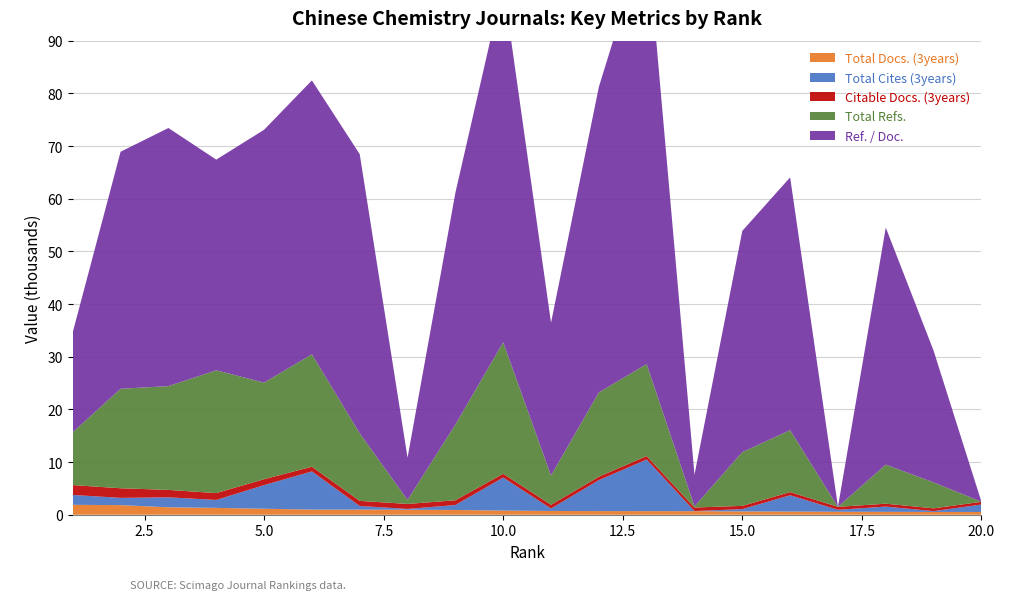

Reading left to right, transcribe all the data shown in this chart.

Total Docs. (3years): 1=1878	2=1824	3=1411	4=1297	5=1133	6=974	7=967	8=947	9=901	10=784	11=714	12=689	13=682	14=671	15=623	16=599	17=562	18=547	19=528	20=523
Total Cites (3years): 1=1878	2=1376	3=1891	4=1512	5=4484	6=7249	7=698	8=152	9=940	10=6266	11=459	12=5872	13=9802	14=28	15=445	16=3098	17=377	18=997	19=156	20=1412
Citable Docs. (3years): 1=1874	2=1824	3=1411	4=1297	5=1126	6=890	7=967	8=947	9=901	10=726	11=714	12=659	13=654	14=671	15=611	16=598	17=559	18=547	19=528	20=518
Total Refs.: 1=10029	2=18890	3=19705	4=23310	5=18338	6=21344	7=12820	8=772	9=14370	10=24958	11=5563	12=15993	13=17462	14=222	15=10209	16=11751	17=0	18=7420	19=4925	20=0
Ref. / Doc.: 1=19	2=45	3=49	4=40	5=48	6=52	7=53	8=8	9=44	10=68	11=29	12=58	13=82	14=6	15=42	16=48	17=0	18=45	19=25	20=0